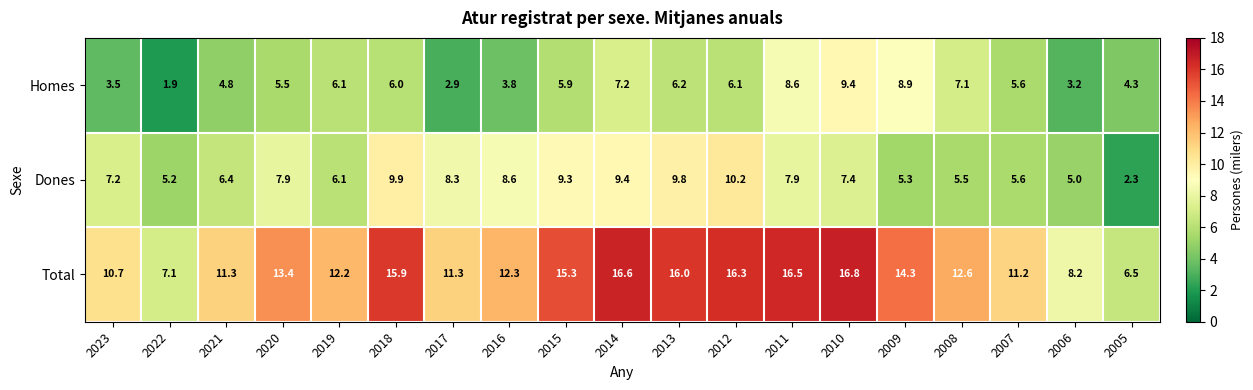

What is the difference between the second highest and second lowest values in the Dones series?

4.9